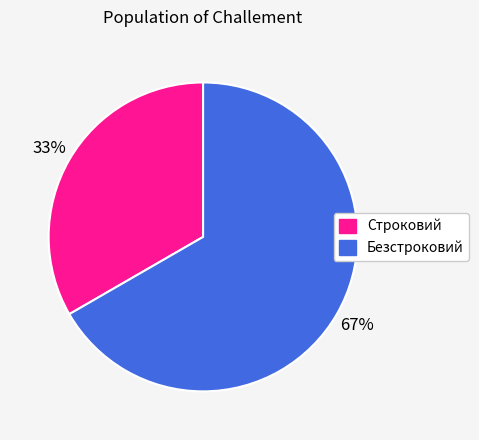

To the nearest percent, what is the average slice percentage?

50%